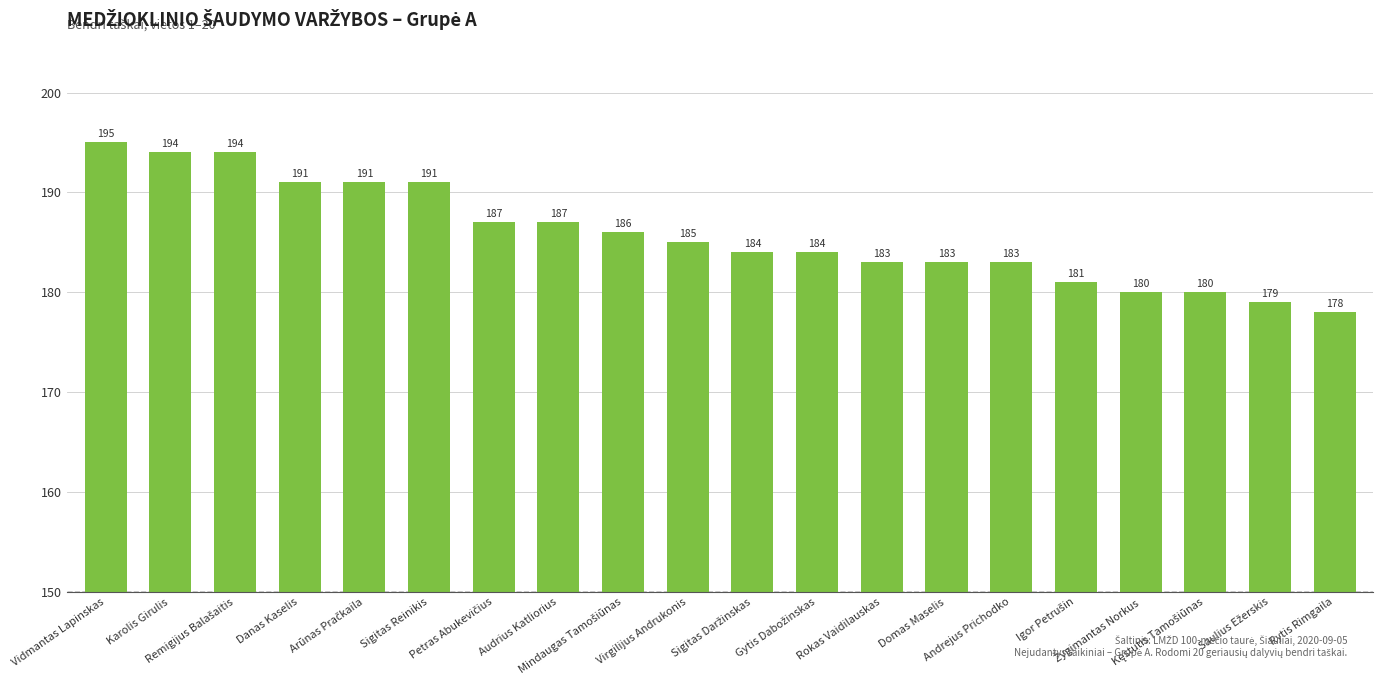

What is the sum of all values?

3716